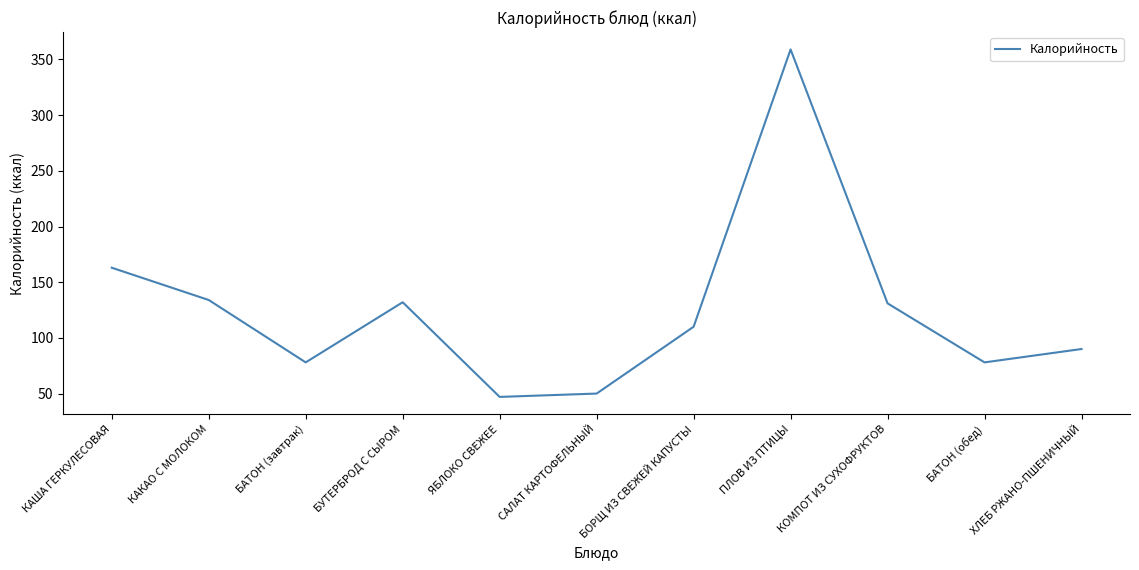

The chart shows a value of 359 at ПЛОВ ИЗ ПТИЦЫ. True or false?

True